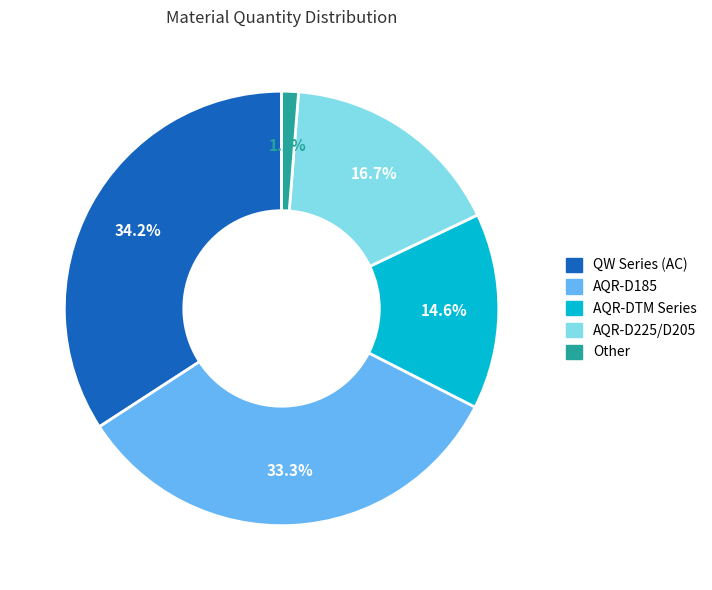

Does any single category account for the majority?

No